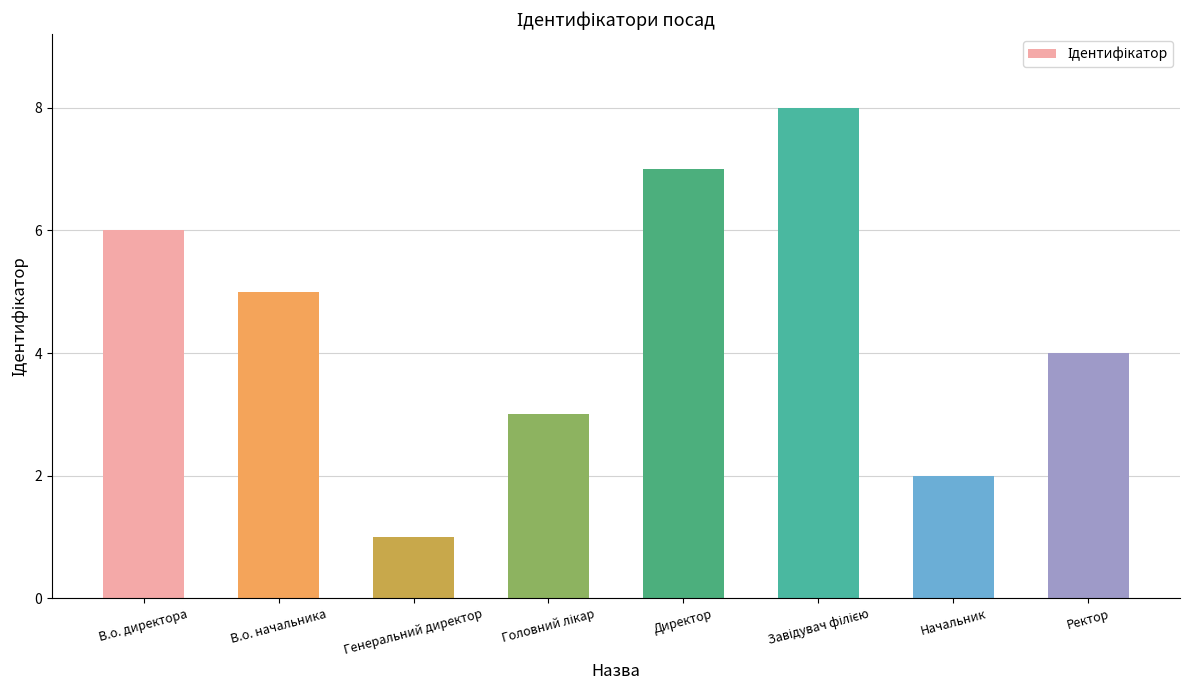

Reading right to left, transcribe all the data shown in this chart.

4	2	8	7	3	1	5	6